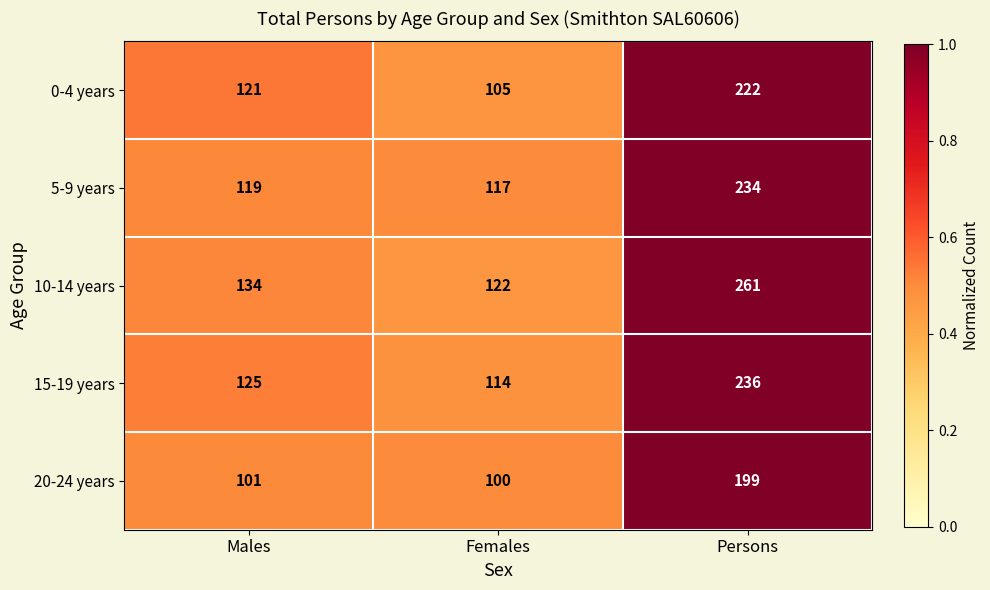

Between Males and Persons, which series saw the biggest shift?

10-14 years